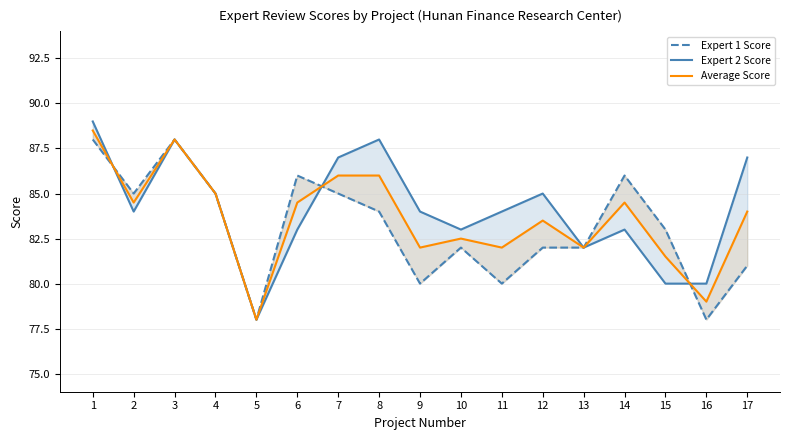

Reading right to left, transcribe all the data shown in this chart.

Expert 1 Score: 81.0	78.0	83.0	86.0	82.0	82.0	80.0	82.0	80.0	84.0	85.0	86.0	78.0	85.0	88.0	85.0	88.0
Expert 2 Score: 87.0	80.0	80.0	83.0	82.0	85.0	84.0	83.0	84.0	88.0	87.0	83.0	78.0	85.0	88.0	84.0	89.0
Average Score: 84.0	79.0	81.5	84.5	82.0	83.5	82.0	82.5	82.0	86.0	86.0	84.5	78.0	85.0	88.0	84.5	88.5